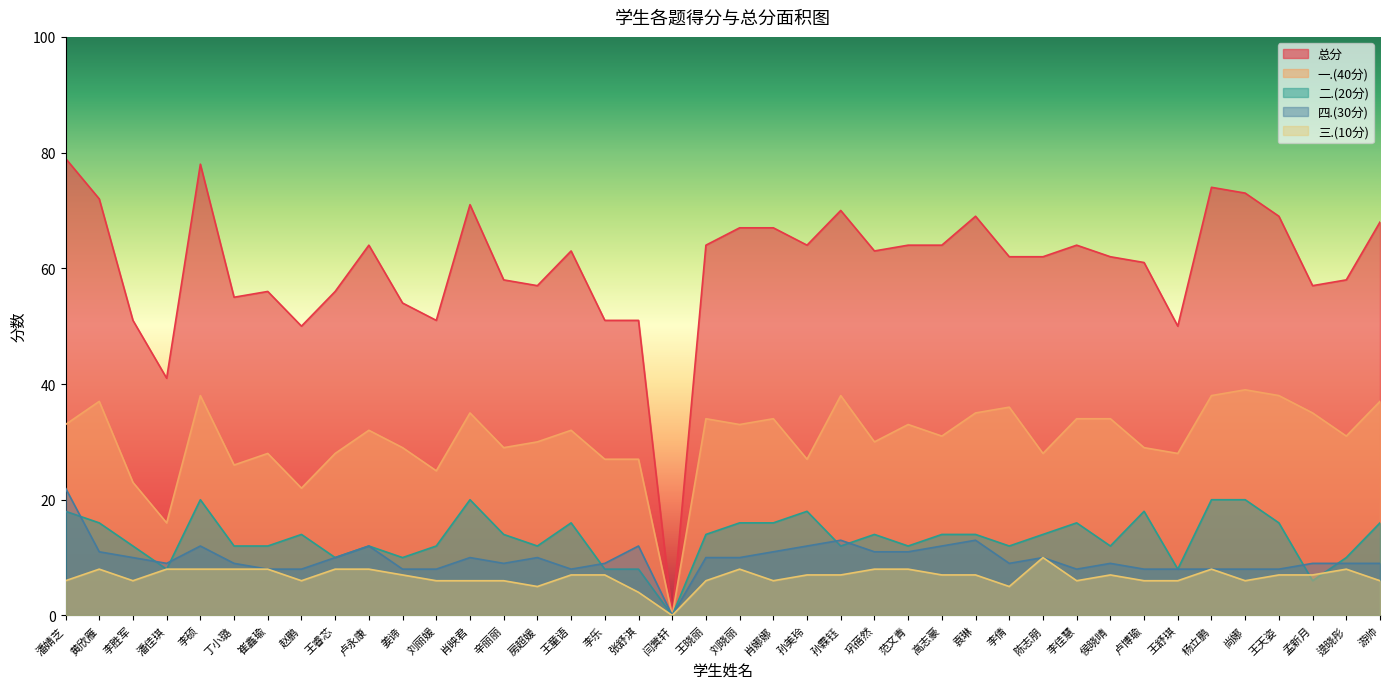

What is the label of the 7th point from the left?

崔鑫瑜